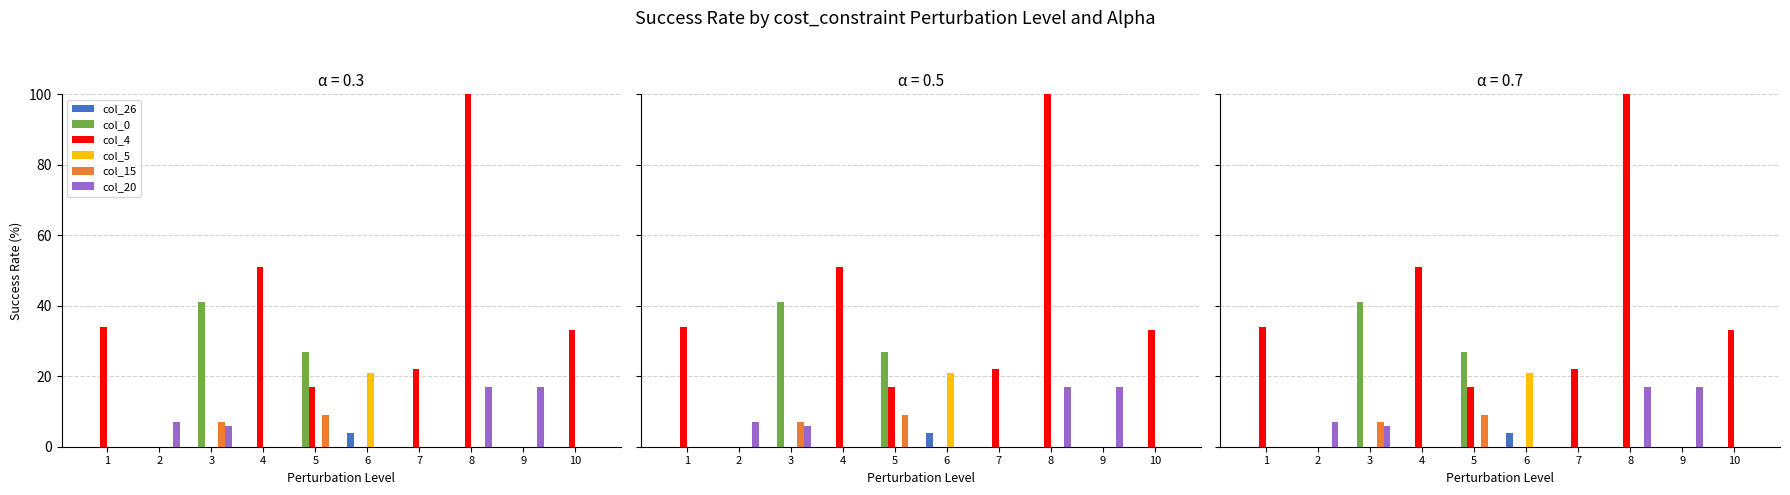

Which series changed the most between 5 and 9?

col_0